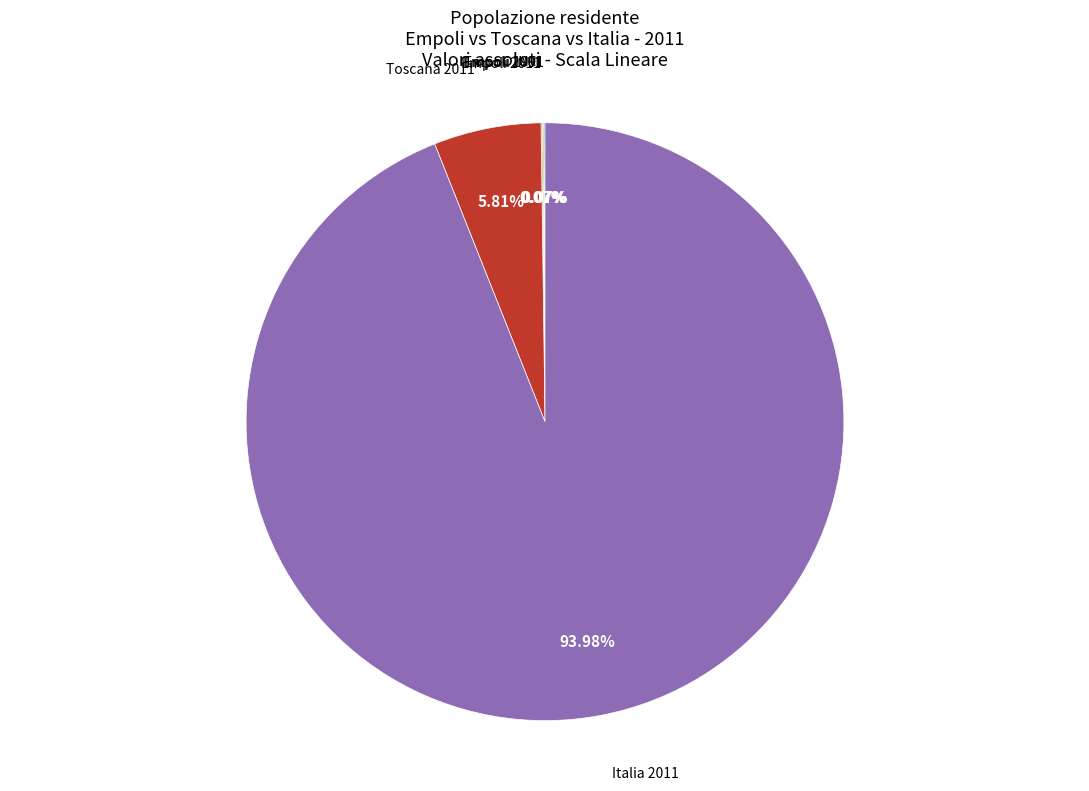

Is Italia 2011 the majority of the pie?

Yes